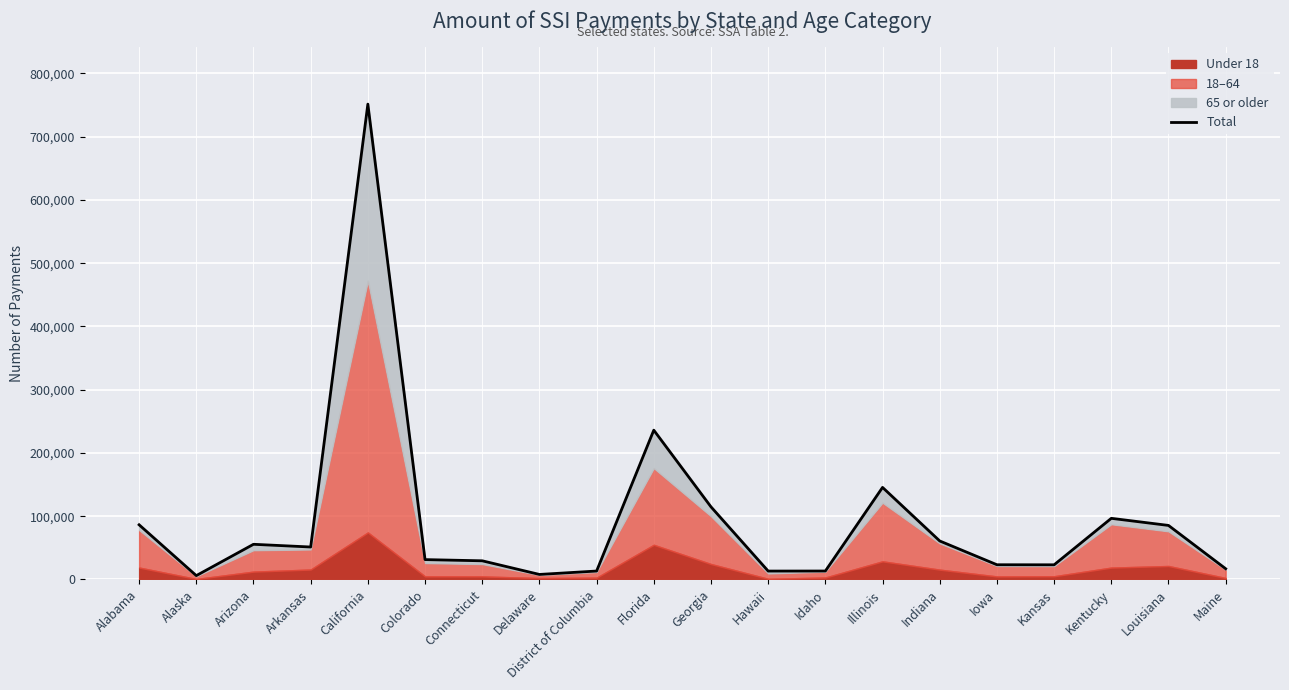

Reading left to right, list all the values displayed in this chart.

86378	6008	55526	51236	751465	31319	29421	7860	13248	235961	114736	13197	13269	145461	60787	23189	23097	96580	85359	16901